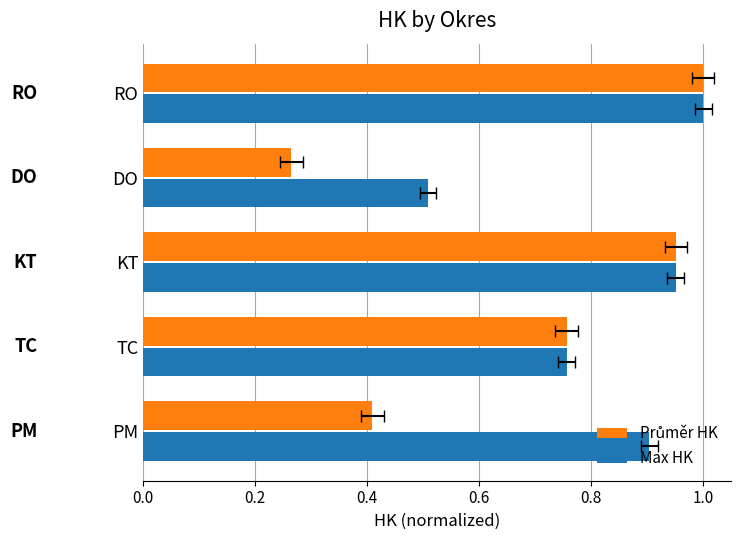

Are the bars horizontal?

Yes